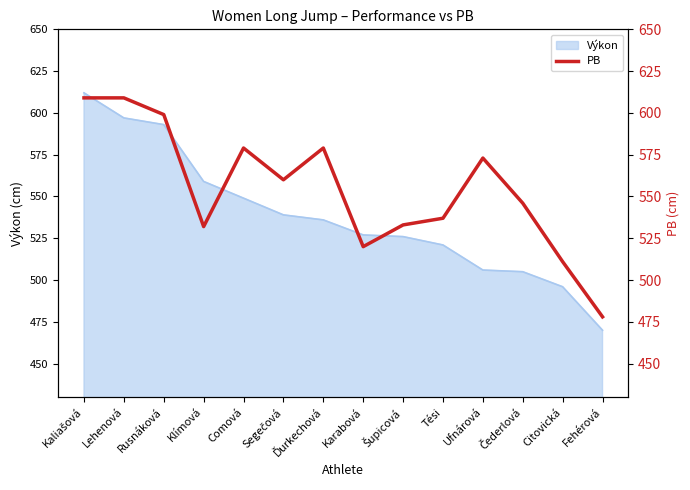

What position from the left is Citovická?

13